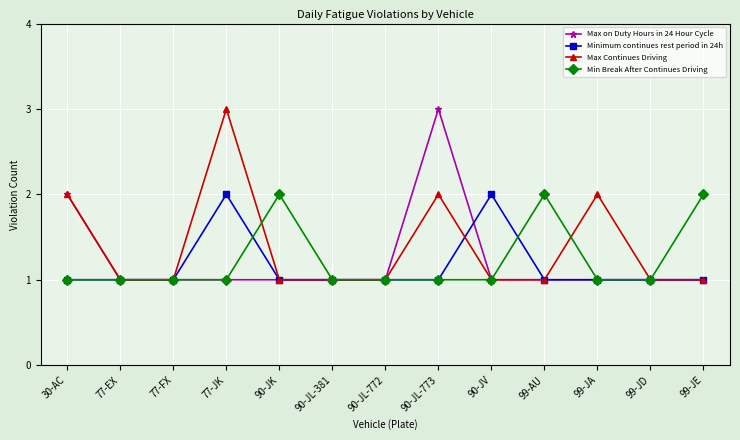

Between 77-FX and 99-JE, which series saw the biggest shift?

Min Break After Continues Driving